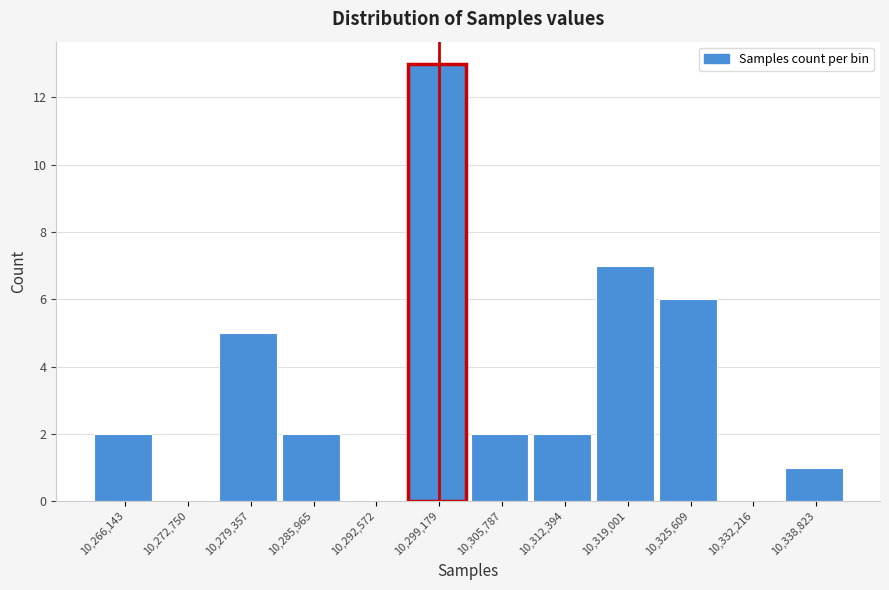

Reading left to right, what are all the values shown in this chart?

10,266,143=2	10,272,750=0	10,279,357=5	10,285,965=2	10,292,572=0	10,299,179=13	10,305,787=2	10,312,394=2	10,319,001=7	10,325,609=6	10,332,216=0	10,338,823=1